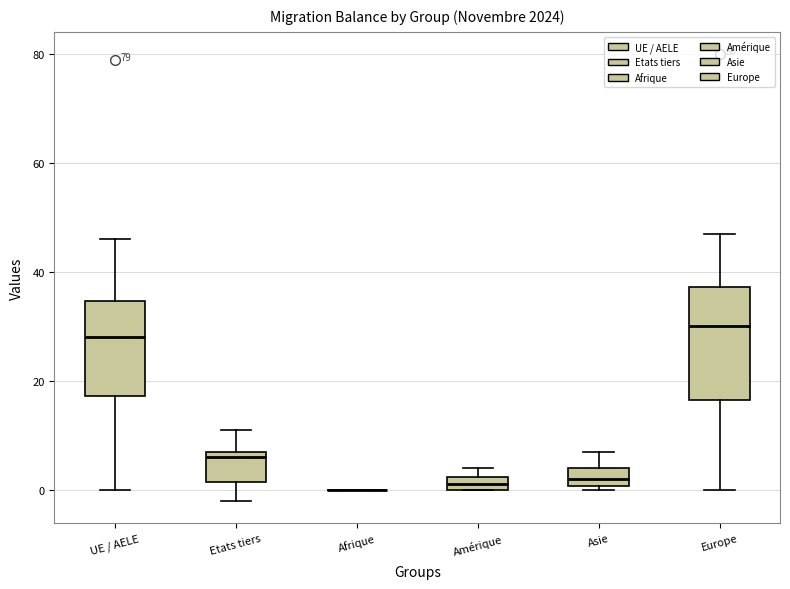

Which box is the tallest, from its lower edge to its upper edge?

Europe